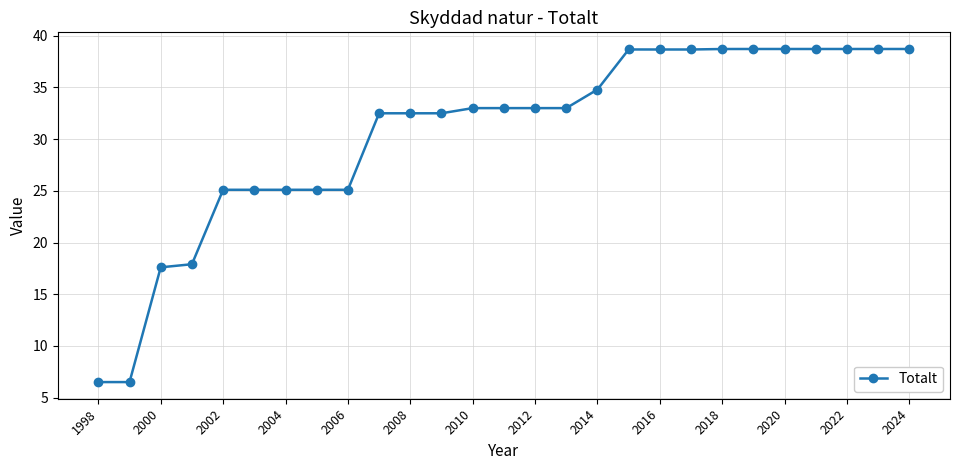

What is the value of the 12th point from the left?

32.5